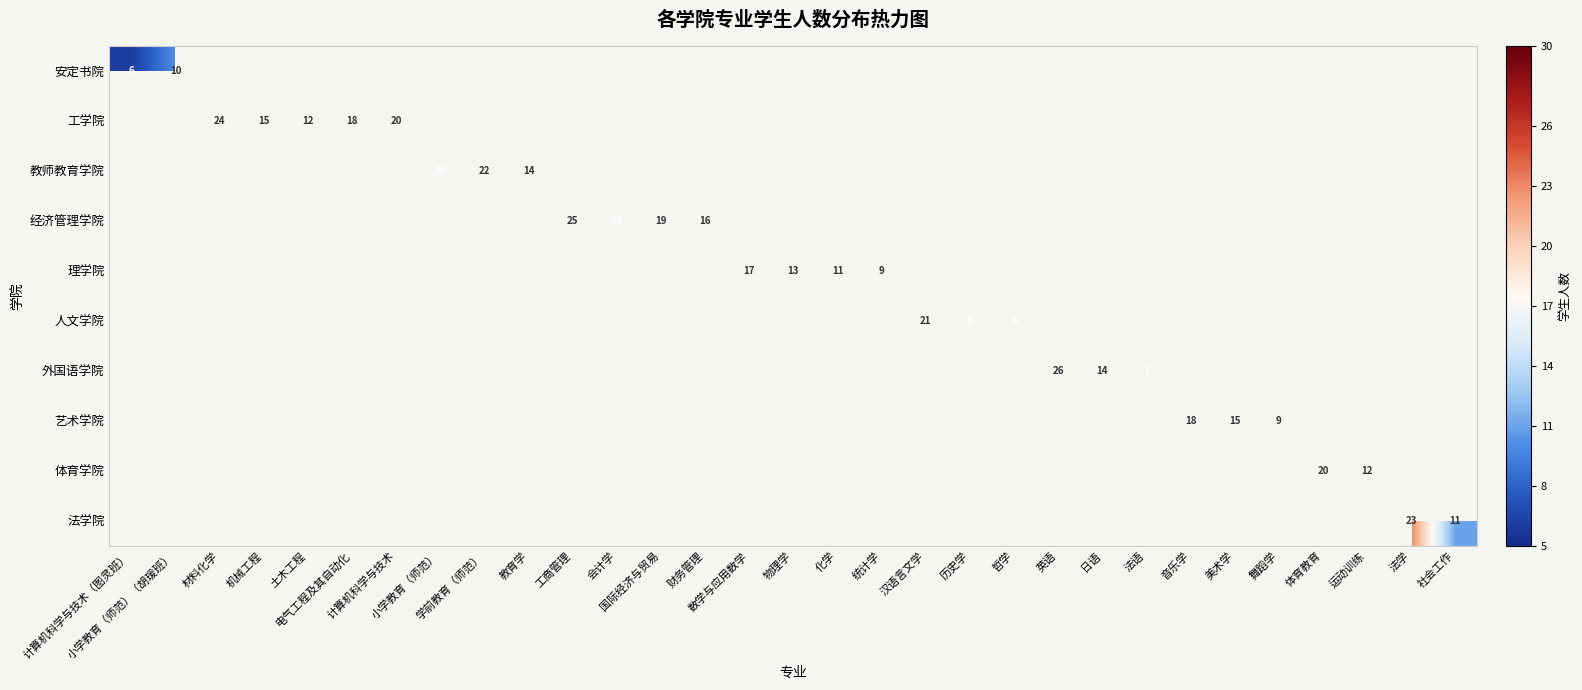

Which has a higher value, 法语 or 计算机科学与技术（图灵班）?

计算机科学与技术（图灵班）